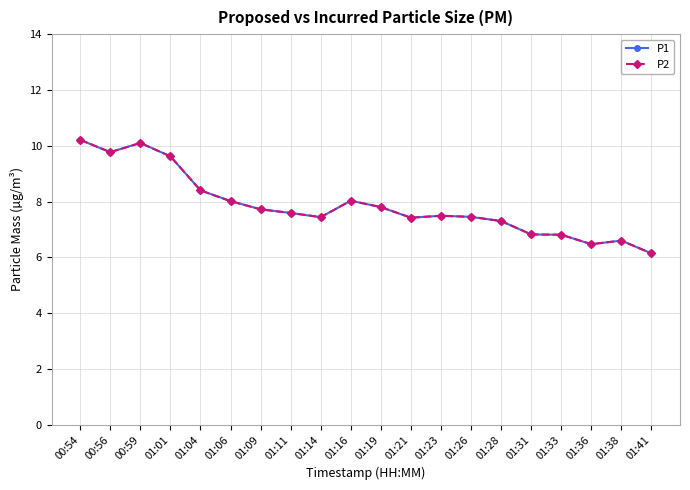

What are all the series names shown in the legend?

P1, P2